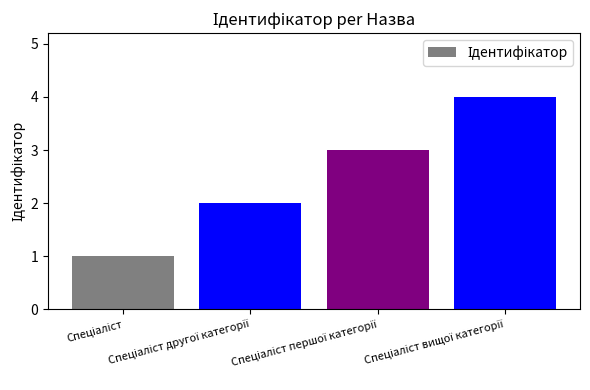

What is the maximum value shown in the chart?

4